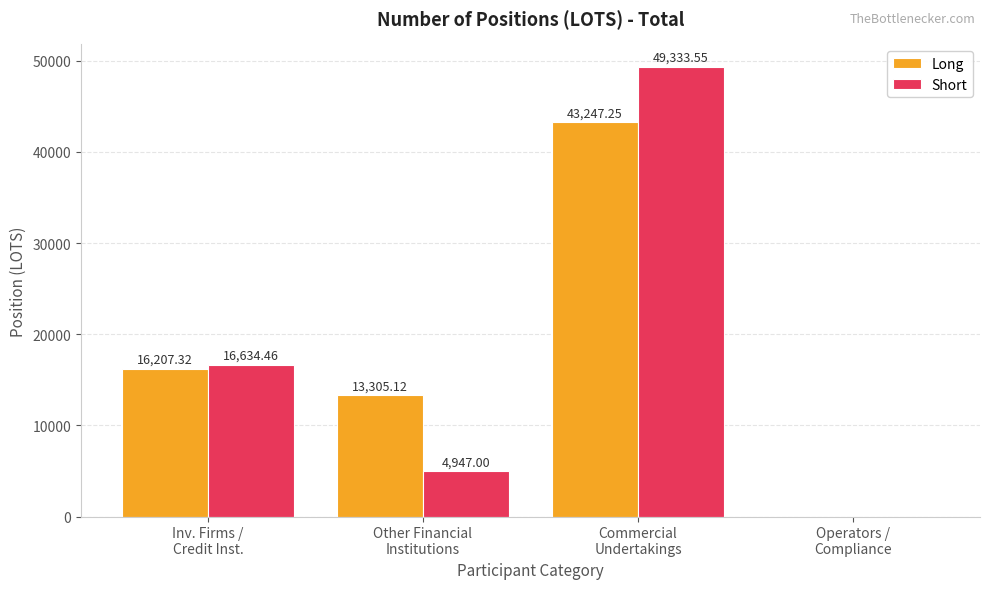

Which series changed the most between Inv. Firms /
Credit Inst. and Operators /
Compliance?

Short